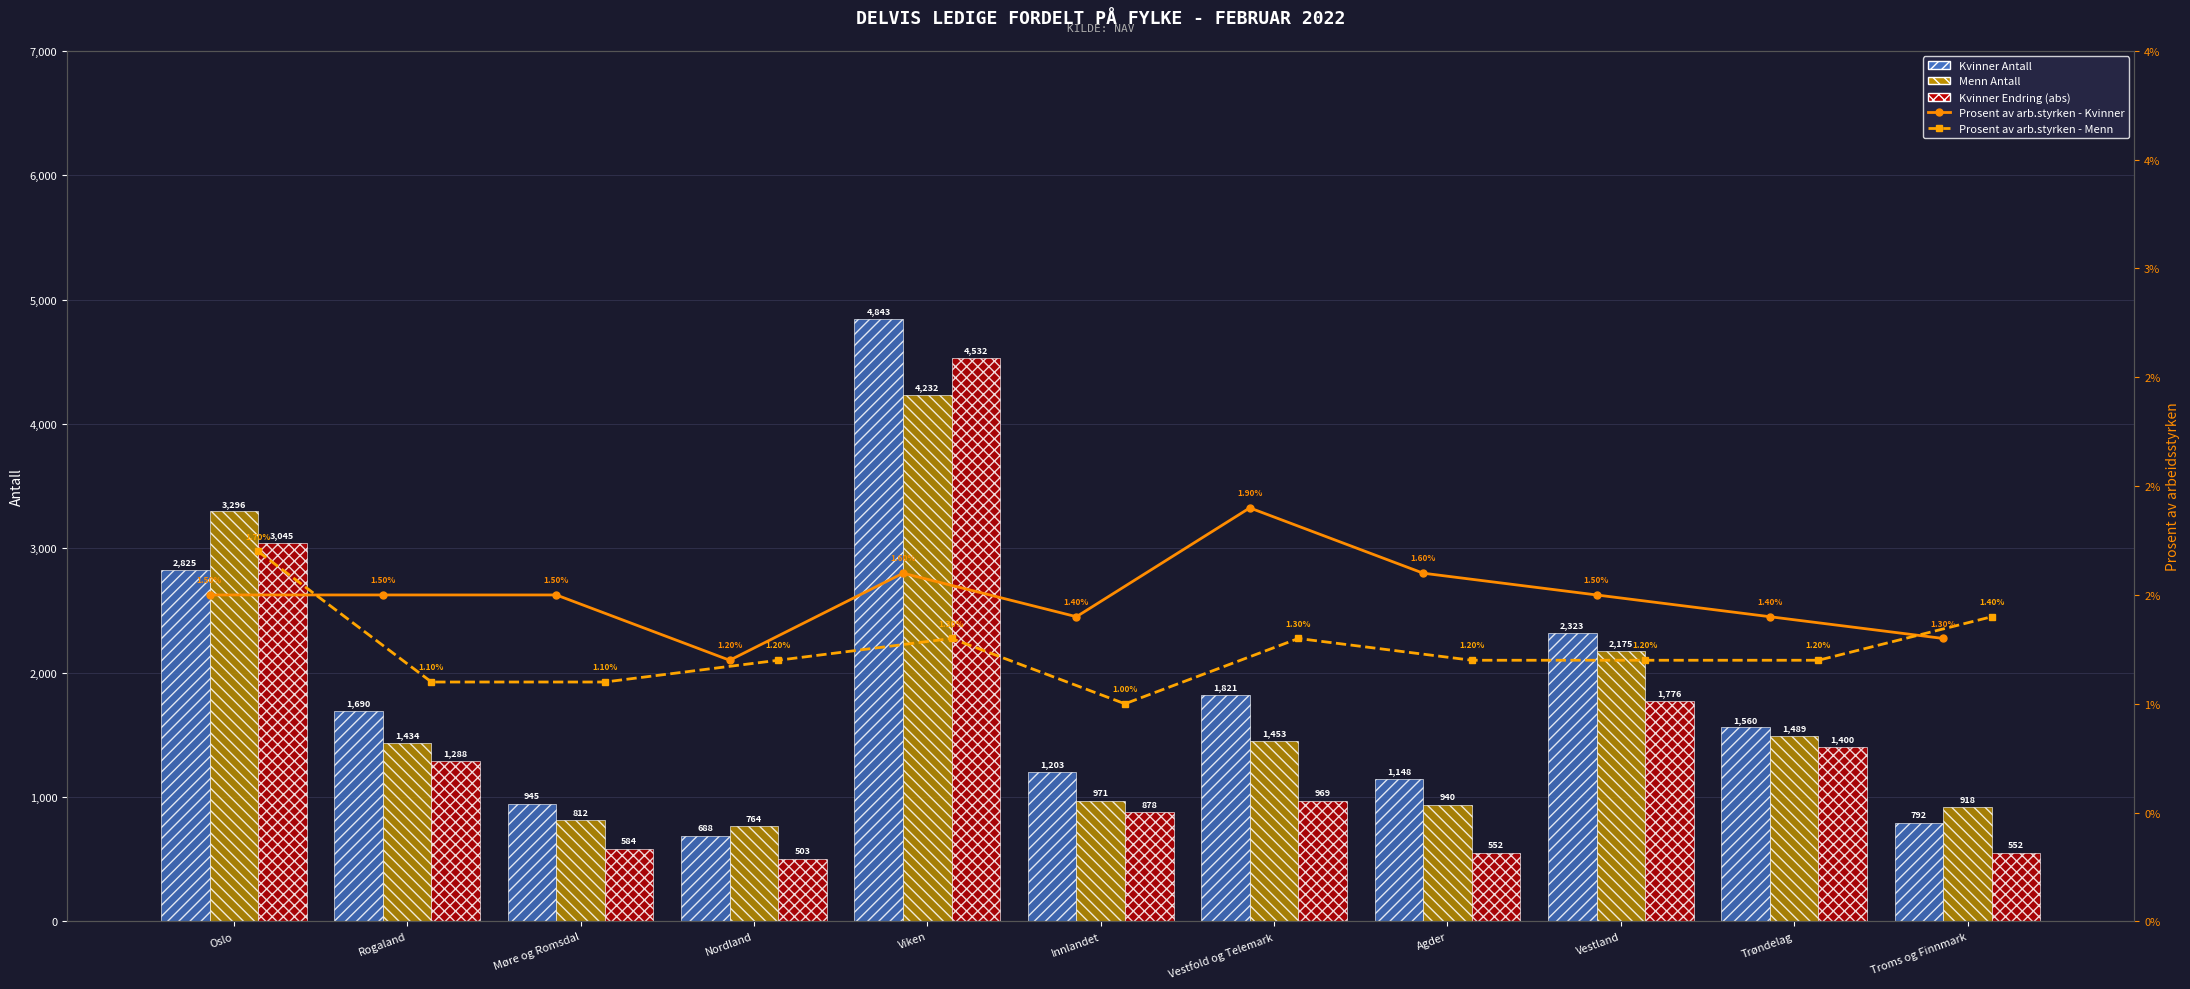

What is the approximate value of Menn Antall at Innlandet?

971.0